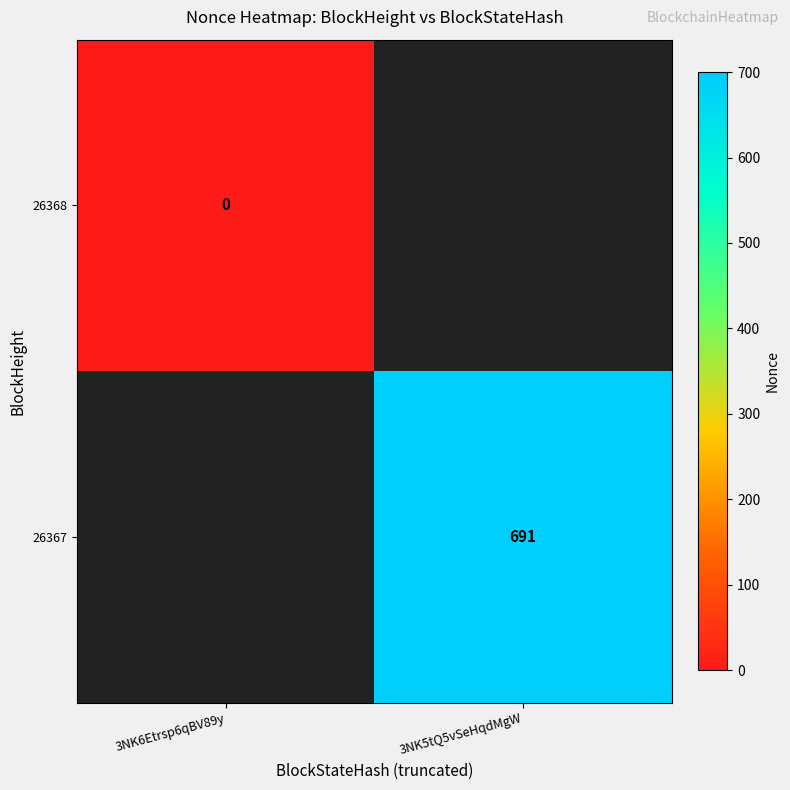

The 26367 series shows 1218 at 3NK5tQ5vSeHqdMgW. True or false?

False